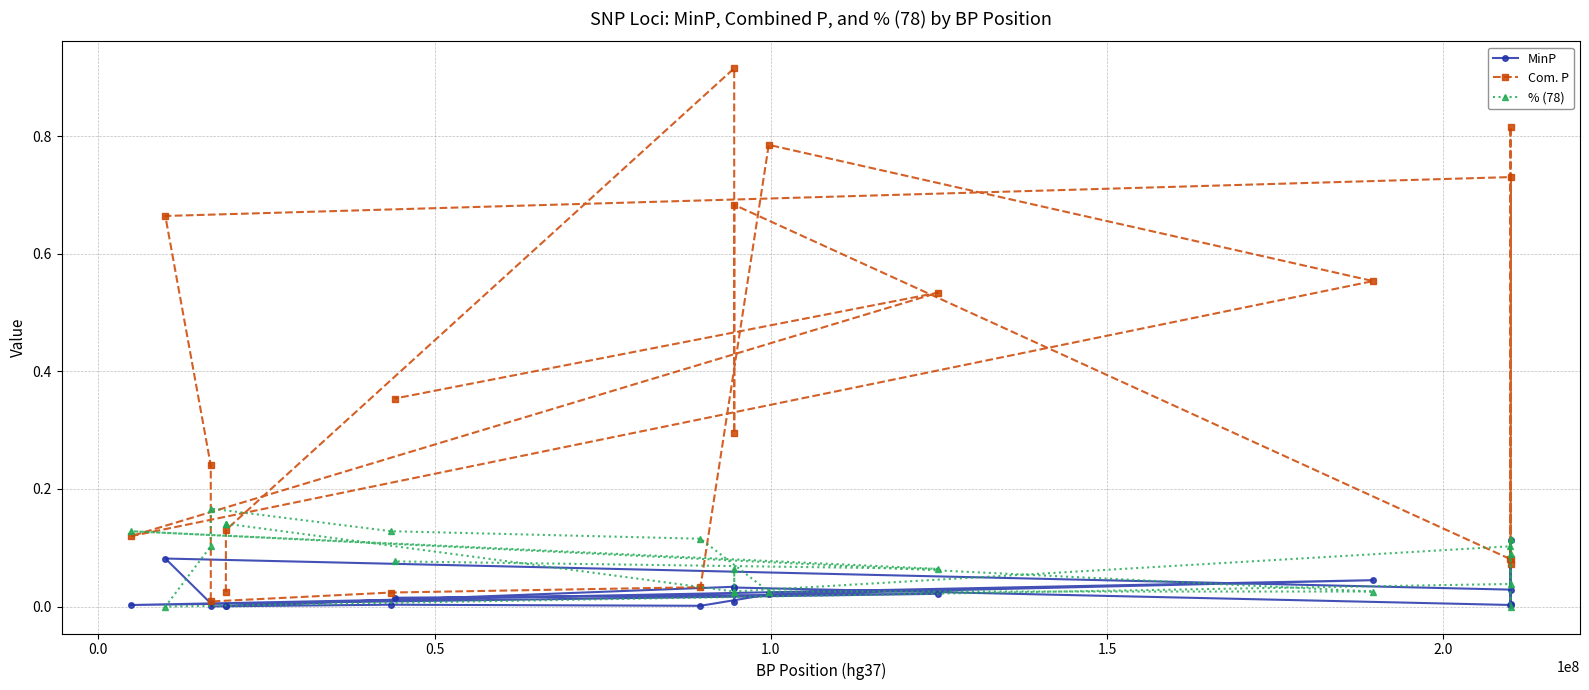

How many interior local valleys does the % (78) series have?

5